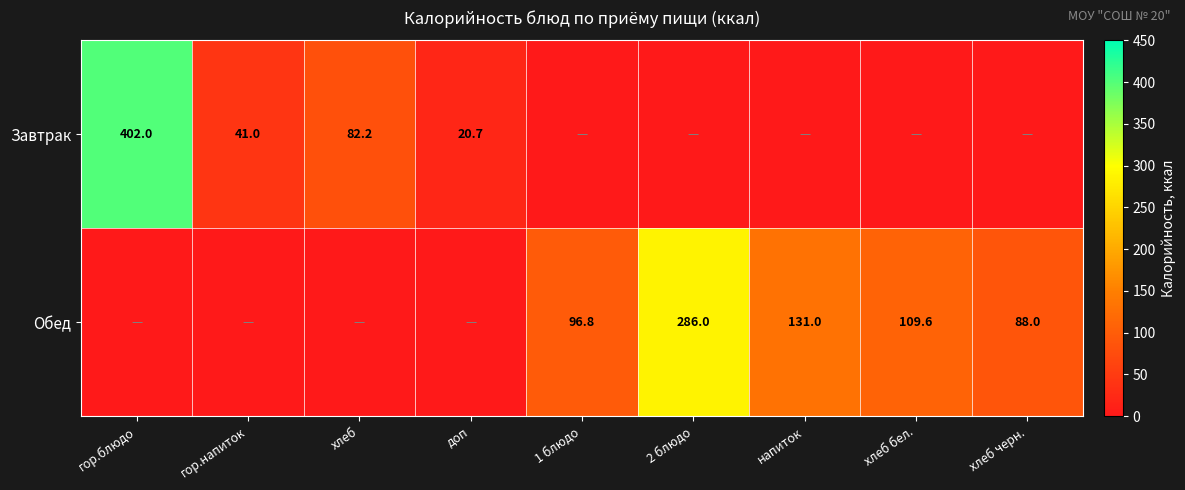

Is the value of Обед at хлеб черн. greater than the value of Завтрак at гор.напиток?

Yes